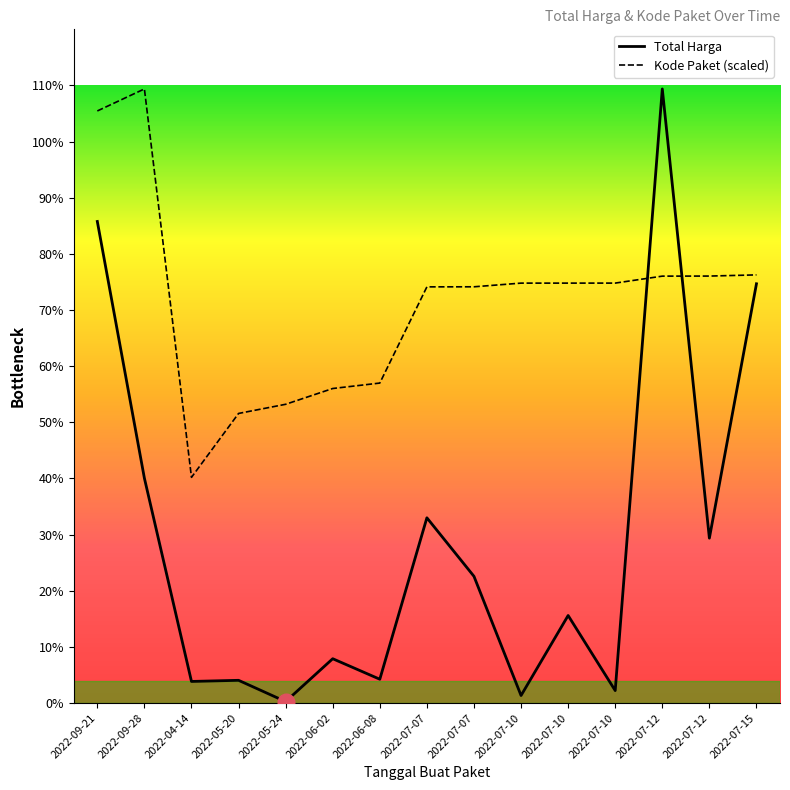

Does the chart have visible grid lines?

No